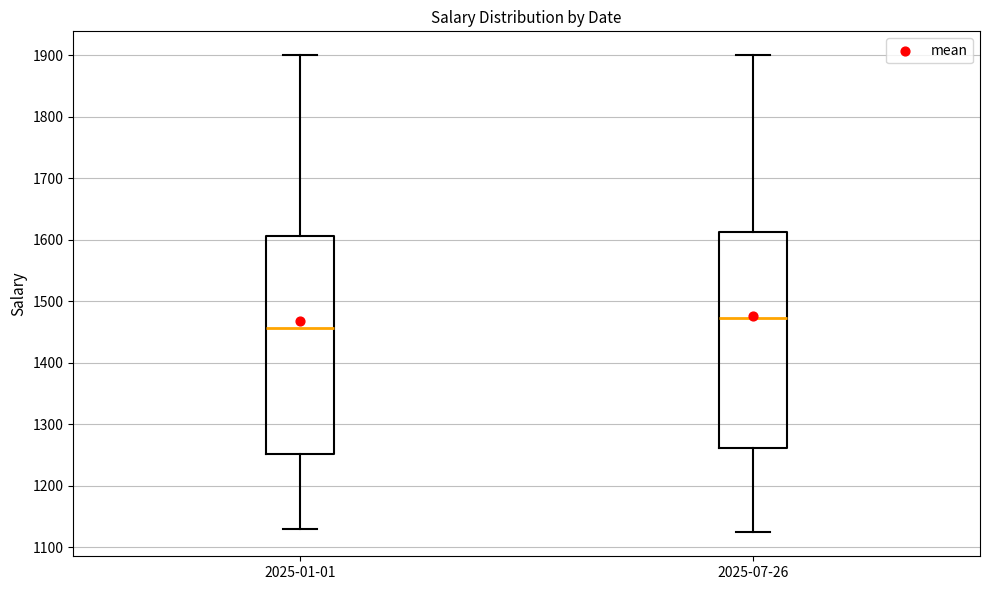

Where is the upper edge of the box for 2025-01-01 on the y-axis? The values are not printed on the chart, so give them approximately, as read against the axis.

1610